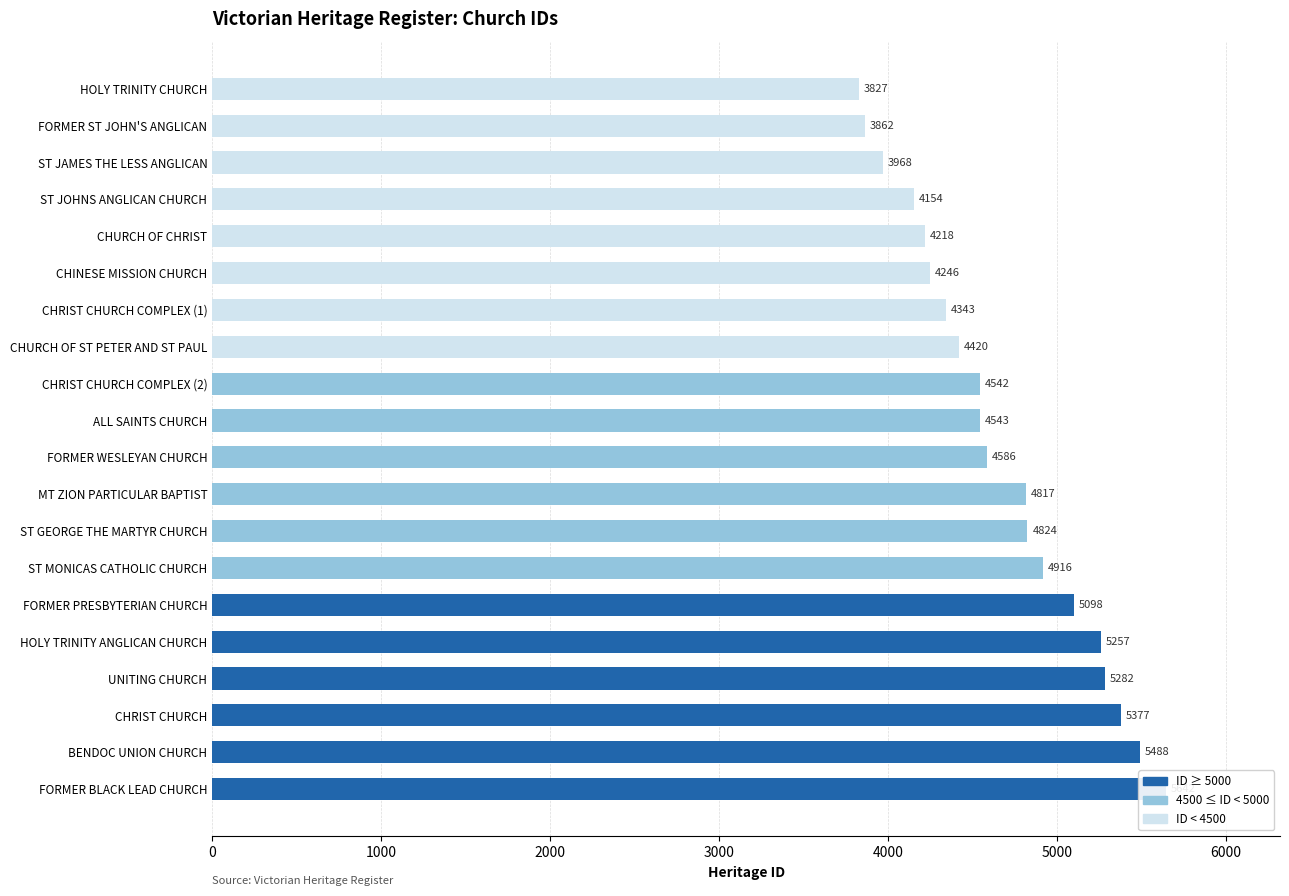

Reading left to right, extract all data points from this chart.

3827	3862	3968	4154	4218	4246	4343	4420	4542	4543	4586	4817	4824	4916	5098	5257	5282	5377	5488	5642